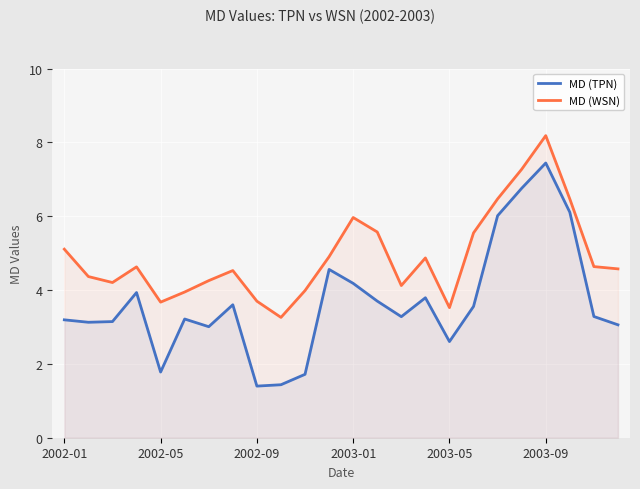

Which series has the largest total across all categories?

MD (WSN)